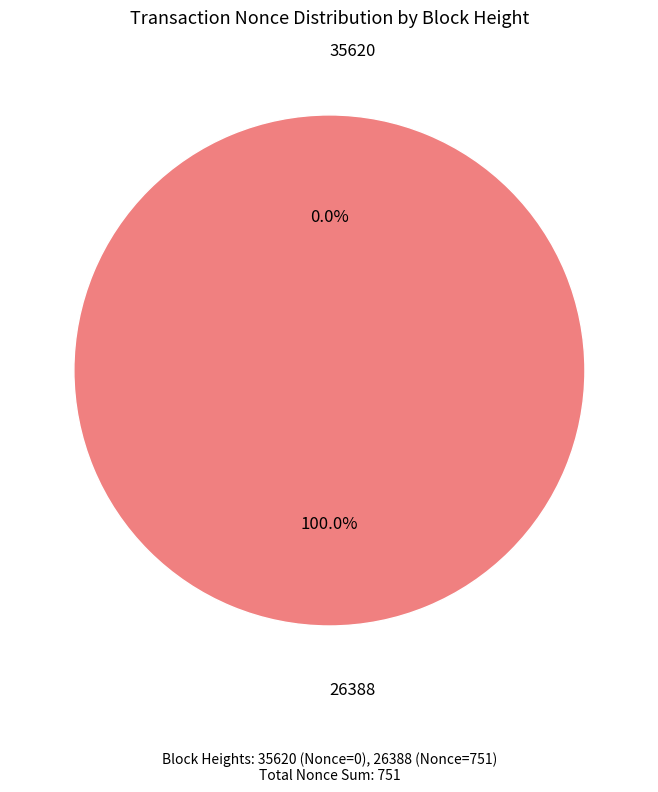

To the nearest percent, what is the average slice percentage?

50%